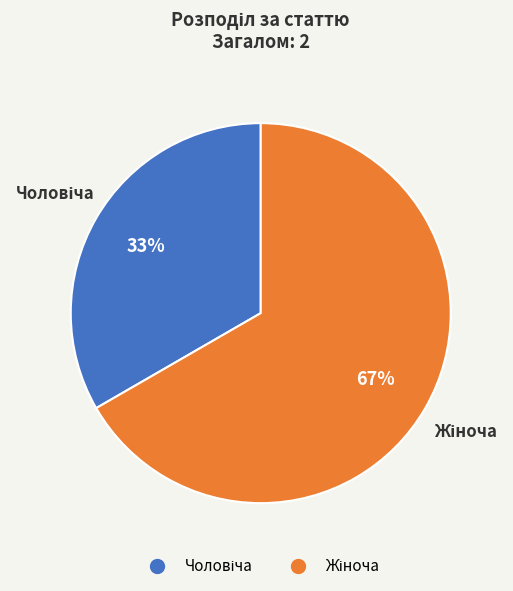

Is there any slice that represents more than half of the pie?

Yes